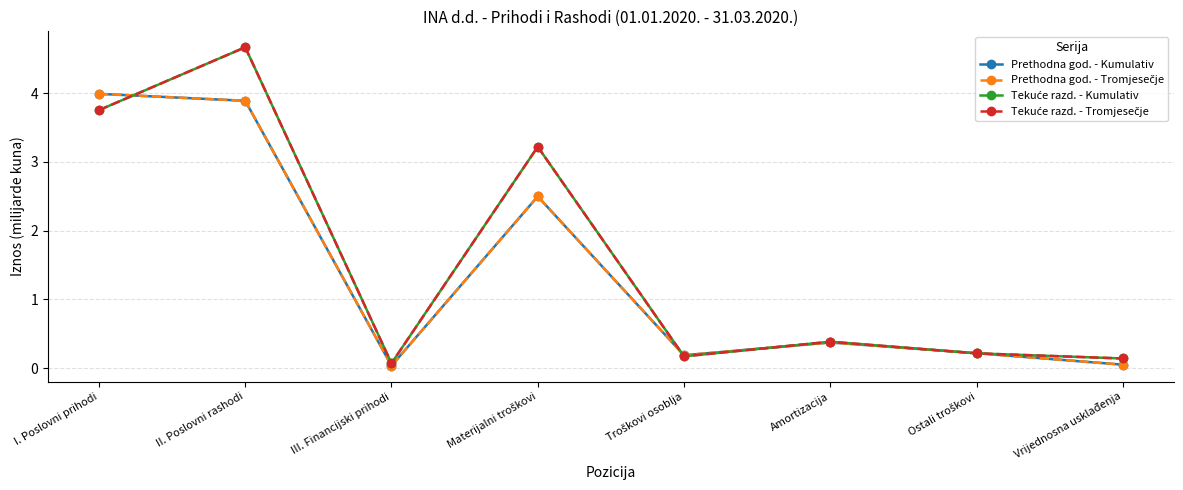

Rank the series at II. Poslovni rashodi from highest to lowest value.

Tekuće razd. - Kumulativ, Tekuće razd. - Tromjesečje, Prethodna god. - Kumulativ, Prethodna god. - Tromjesečje